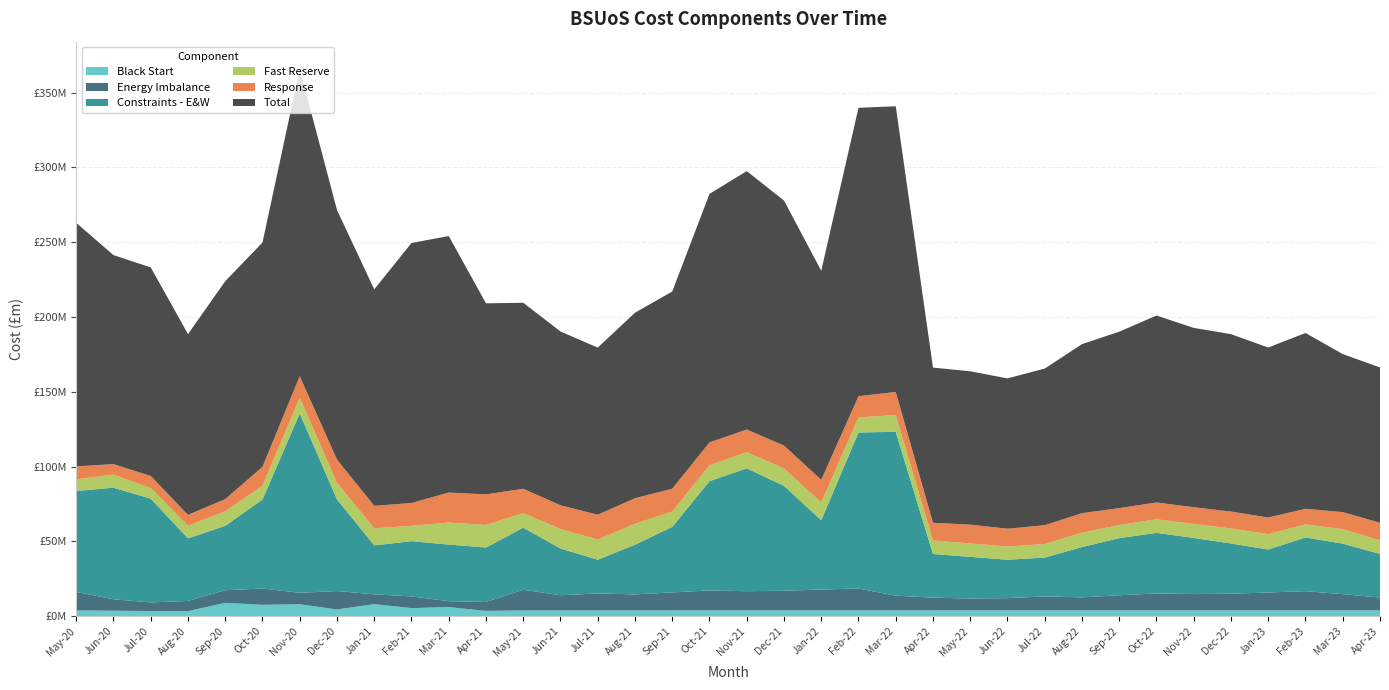

Reading left to right, what are all the values shown in this chart?

Black Start: May-20=3.8	Jun-20=3.6	Jul-20=3.4	Aug-20=3.3	Sep-20=8.9	Oct-20=7.6	Nov-20=7.9	Dec-20=4.5	Jan-21=8.0	Feb-21=5.4	Mar-21=6.0	Apr-21=3.5	May-21=3.8	Jun-21=3.8	Jul-21=3.8	Aug-21=3.8	Sep-21=3.8	Oct-21=3.8	Nov-21=3.8	Dec-21=3.8	Jan-22=3.8	Feb-22=3.8	Mar-22=3.8	Apr-22=3.8	May-22=3.9	Jun-22=3.9	Jul-22=3.9	Aug-22=3.9	Sep-22=3.9	Oct-22=3.9	Nov-22=3.9	Dec-22=3.9	Jan-23=3.9	Feb-23=3.9	Mar-23=3.9	Apr-23=3.9
Energy Imbalance: May-20=12.3	Jun-20=7.6	Jul-20=5.7	Aug-20=6.8	Sep-20=8.5	Oct-20=10.9	Nov-20=7.7	Dec-20=12.3	Jan-21=6.5	Feb-21=7.8	Mar-21=4.0	Apr-21=6.0	May-21=13.8	Jun-21=10.2	Jul-21=11.3	Aug-21=10.7	Sep-21=12.0	Oct-21=13.4	Nov-21=12.8	Dec-21=13.2	Jan-22=13.9	Feb-22=14.6	Mar-22=9.8	Apr-22=8.5	May-22=7.9	Jun-22=8.2	Jul-22=9.3	Aug-22=8.7	Sep-22=10.1	Oct-22=11.3	Nov-22=10.9	Dec-22=11.1	Jan-23=11.9	Feb-23=12.8	Mar-23=10.8	Apr-23=8.5
Constraints - E&W: May-20=67.5	Jun-20=74.6	Jul-20=69.4	Aug-20=41.9	Sep-20=43.1	Oct-20=59.5	Nov-20=119.9	Dec-20=61.3	Jan-21=32.8	Feb-21=36.9	Mar-21=37.9	Apr-21=36.4	May-21=41.5	Jun-21=31.3	Jul-21=22.6	Aug-21=33.2	Sep-21=43.8	Oct-21=73.0	Nov-21=82.1	Dec-21=70.2	Jan-22=46.3	Feb-22=104.4	Mar-22=109.6	Apr-22=29.2	May-22=27.9	Jun-22=25.7	Jul-22=26.0	Aug-22=33.6	Sep-22=38.2	Oct-22=40.5	Nov-22=37.5	Dec-22=33.6	Jan-23=28.8	Feb-23=35.9	Mar-23=33.8	Apr-23=29.2
Fast Reserve: May-20=7.8	Jun-20=8.8	Jul-20=7.1	Aug-20=8.5	Sep-20=9.7	Oct-20=9.2	Nov-20=10.5	Dec-20=11.0	Jan-21=11.4	Feb-21=10.3	Mar-21=14.7	Apr-21=15.1	May-21=9.8	Jun-21=13.0	Jul-21=13.4	Aug-21=14.0	Sep-21=10.3	Oct-21=10.6	Nov-21=10.9	Dec-21=11.6	Jan-22=11.8	Feb-22=10.1	Mar-22=11.2	Apr-22=9.0	May-22=9.0	Jun-22=8.8	Jul-22=9.1	Aug-22=9.6	Sep-22=8.8	Oct-22=9.1	Nov-22=9.4	Dec-22=10.0	Jan-23=10.3	Feb-23=8.7	Mar-23=9.7	Apr-23=9.0
Response: May-20=8.7	Jun-20=7.0	Jul-20=8.1	Aug-20=7.2	Sep-20=8.2	Oct-20=12.6	Nov-20=14.4	Dec-20=15.6	Jan-21=15.1	Feb-21=15.3	Mar-21=20.1	Apr-21=20.5	May-21=16.3	Jun-21=15.9	Jul-21=16.6	Aug-21=17.2	Sep-21=15.2	Oct-21=15.3	Nov-21=15.1	Dec-21=15.4	Jan-22=15.2	Feb-22=14.1	Mar-22=15.4	Apr-22=11.8	May-22=12.6	Jun-22=11.9	Jul-22=12.6	Aug-22=13.1	Sep-22=11.3	Oct-22=11.2	Nov-22=11.2	Dec-22=11.3	Jan-23=11.1	Feb-23=10.5	Mar-23=11.4	Apr-23=11.8
Total: May-20=162.8	Jun-20=139.8	Jul-20=139.4	Aug-20=120.9	Sep-20=145.7	Oct-20=150.0	Nov-20=205.4	Dec-20=166.9	Jan-21=144.8	Feb-21=173.8	Mar-21=171.5	Apr-21=127.7	May-21=124.4	Jun-21=116.2	Jul-21=111.7	Aug-21=124.0	Sep-21=131.9	Oct-21=166.2	Nov-21=172.8	Dec-21=163.8	Jan-22=139.8	Feb-22=192.9	Mar-22=191.0	Apr-22=103.8	May-22=102.5	Jun-22=100.5	Jul-22=104.7	Aug-22=113.0	Sep-22=118.0	Oct-22=125.0	Nov-22=119.9	Dec-22=118.6	Jan-23=113.7	Feb-23=117.6	Mar-23=105.7	Apr-23=103.8